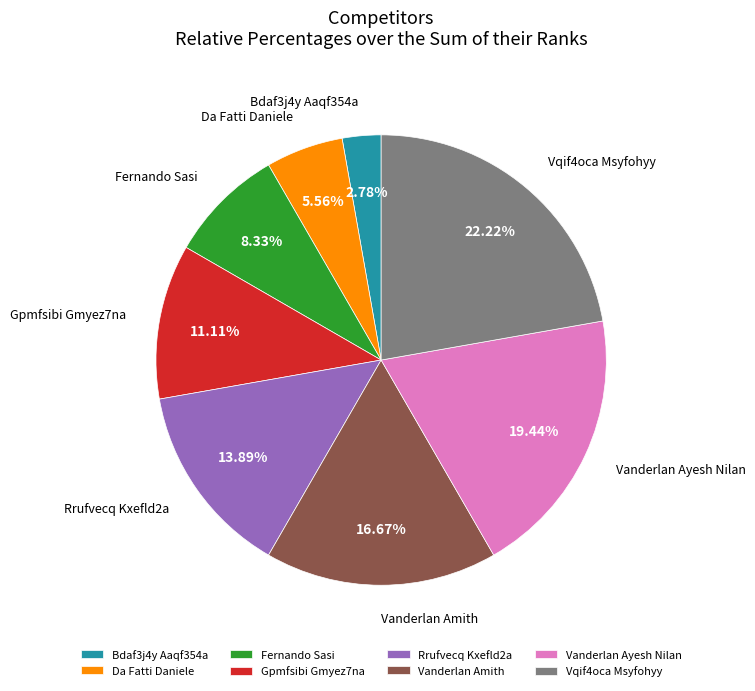

To the nearest percent, what percentage of the pie is Bdaf3j4y Aaqf354a?

3%